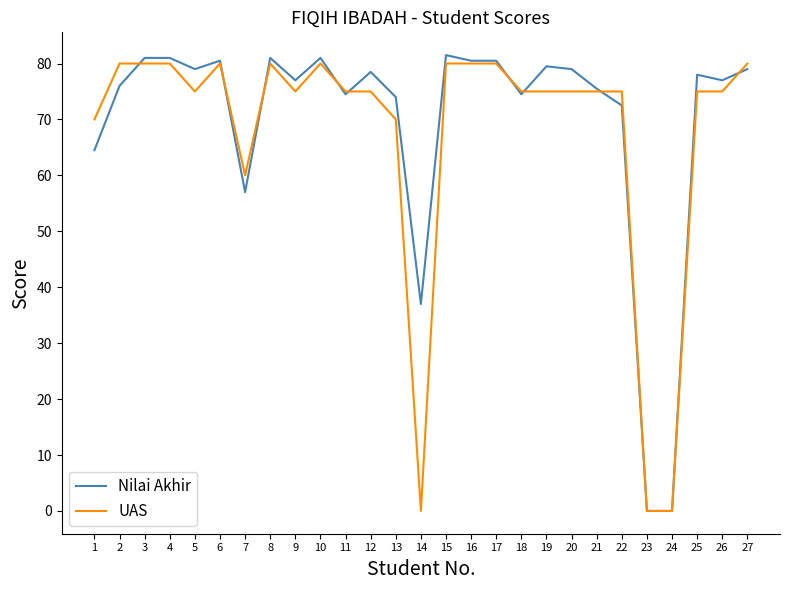

After their last crossing, which series has the higher values: Nilai Akhir or UAS?

UAS